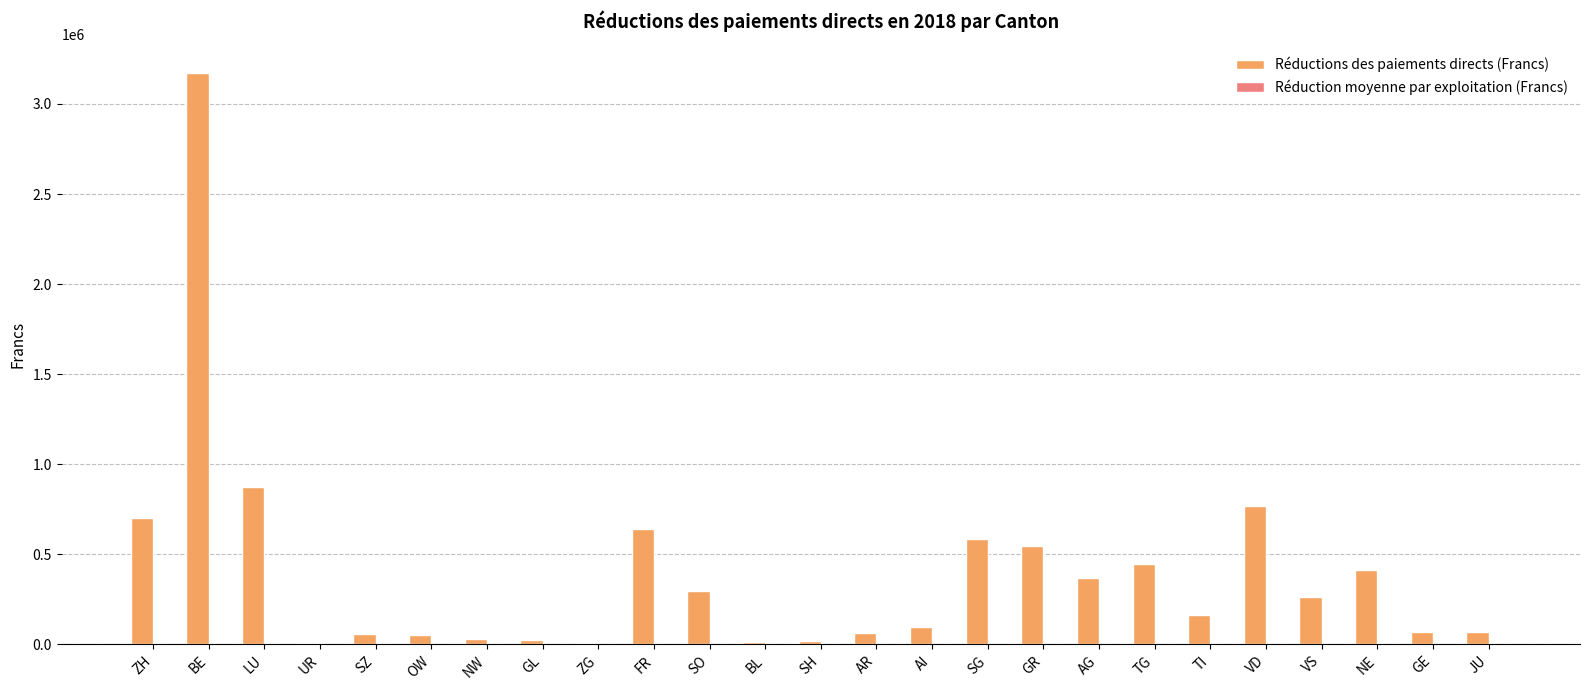

Which series has the largest total across all categories?

Réductions des paiements directs (Francs)